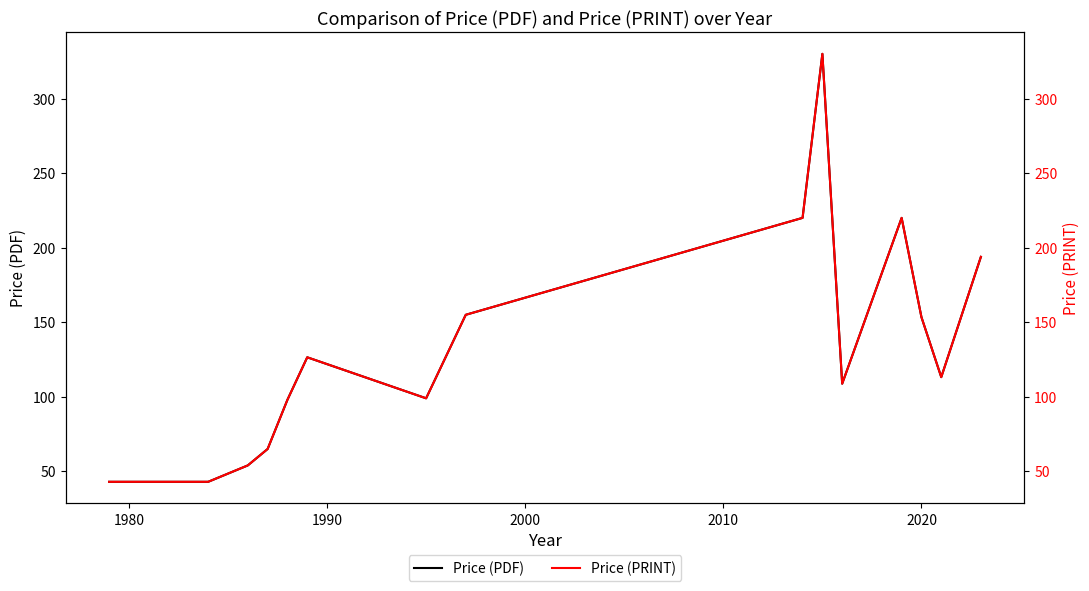

What is the sum of all Price (PRINT) values?

2108.8